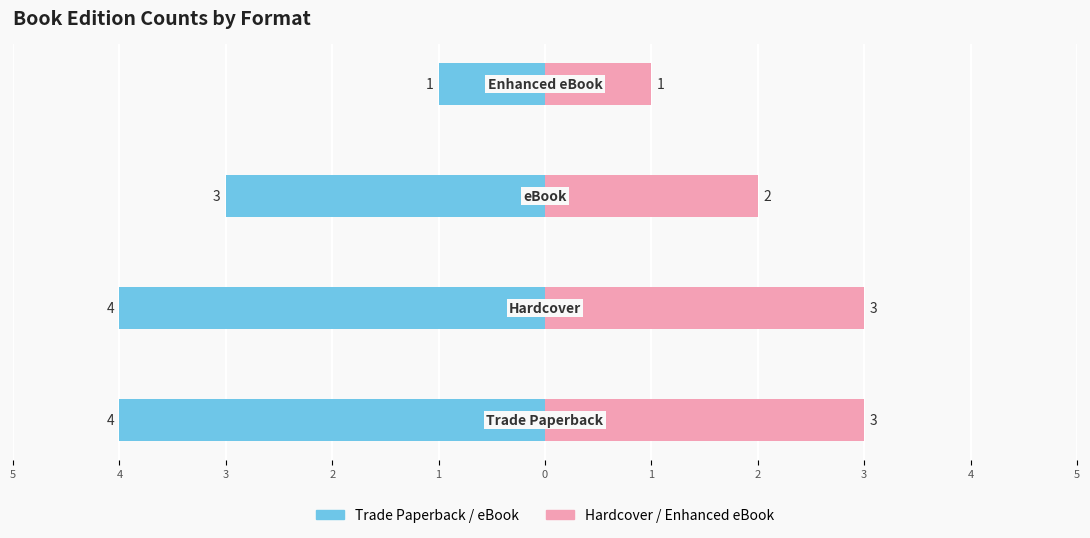

What value does the Trade Paperback / eBook series have at 3?

-3